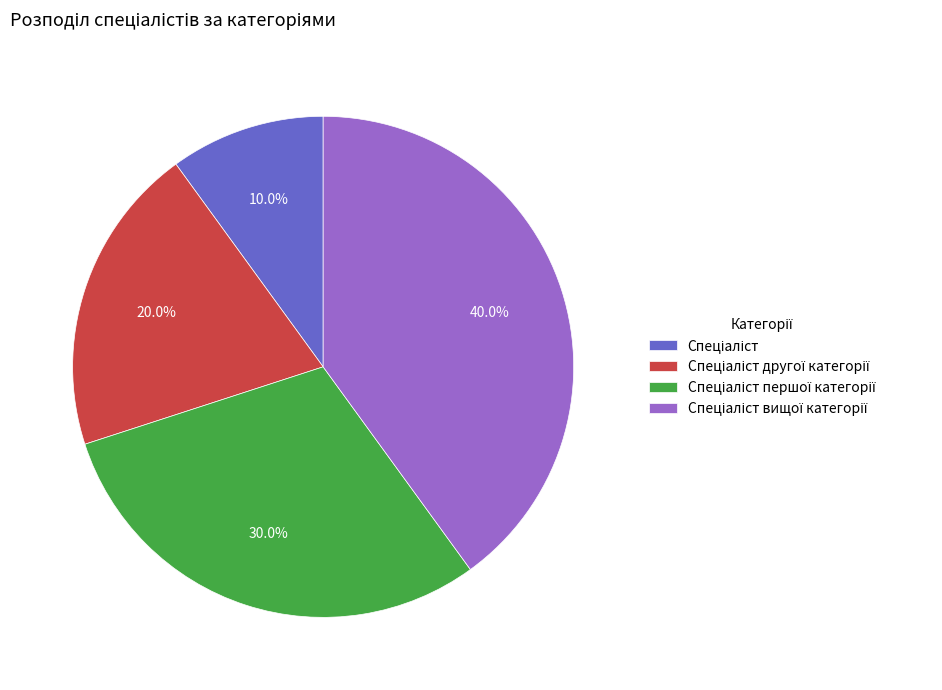

To the nearest percent, what is the average slice percentage?

25%